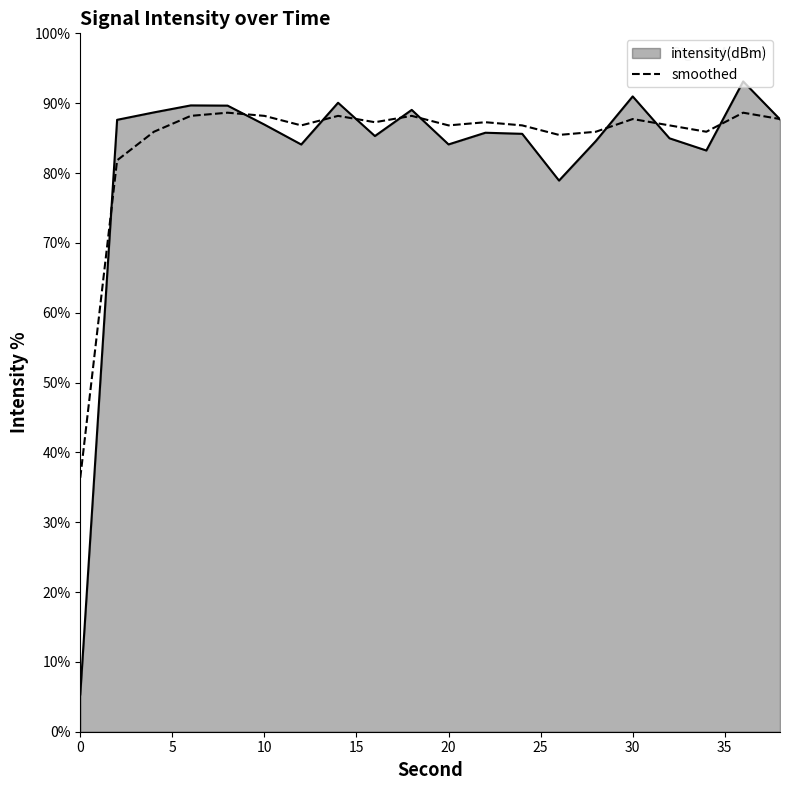

What is the maximum value for intensity(dBm)?

93.1